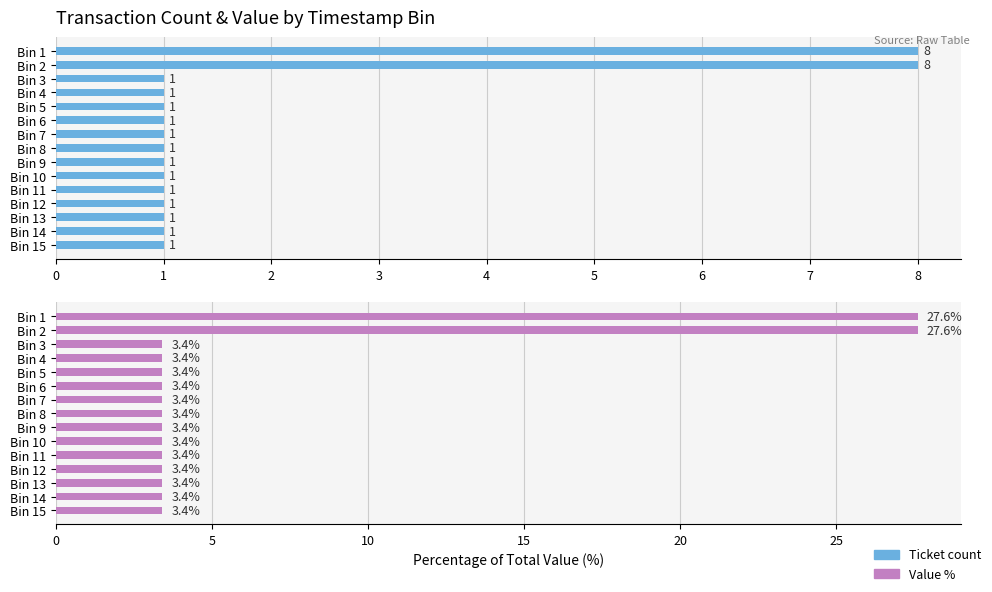

Which has a higher value, Bin 13 or Bin 8?

Bin 13